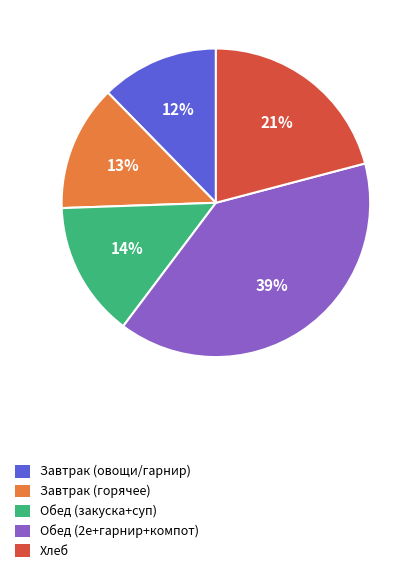

What percentage is the Обед (2е+гарнир+компот) slice, to the nearest percent?

39%